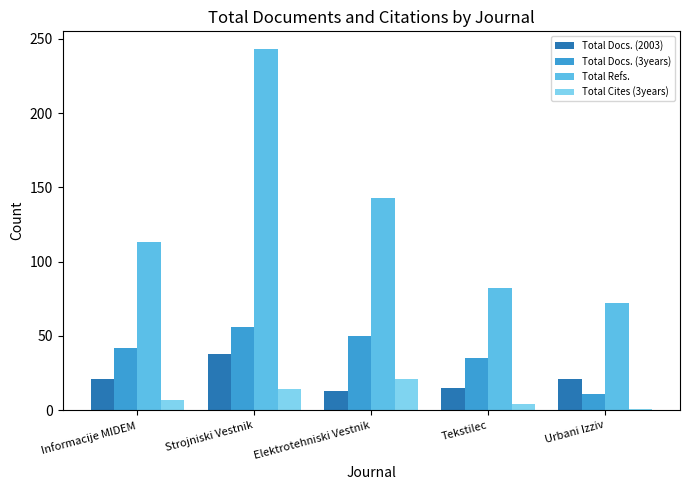

What value does the Total Docs. (3years) series have at Elektrotehniski Vestnik, to the nearest 5?

50